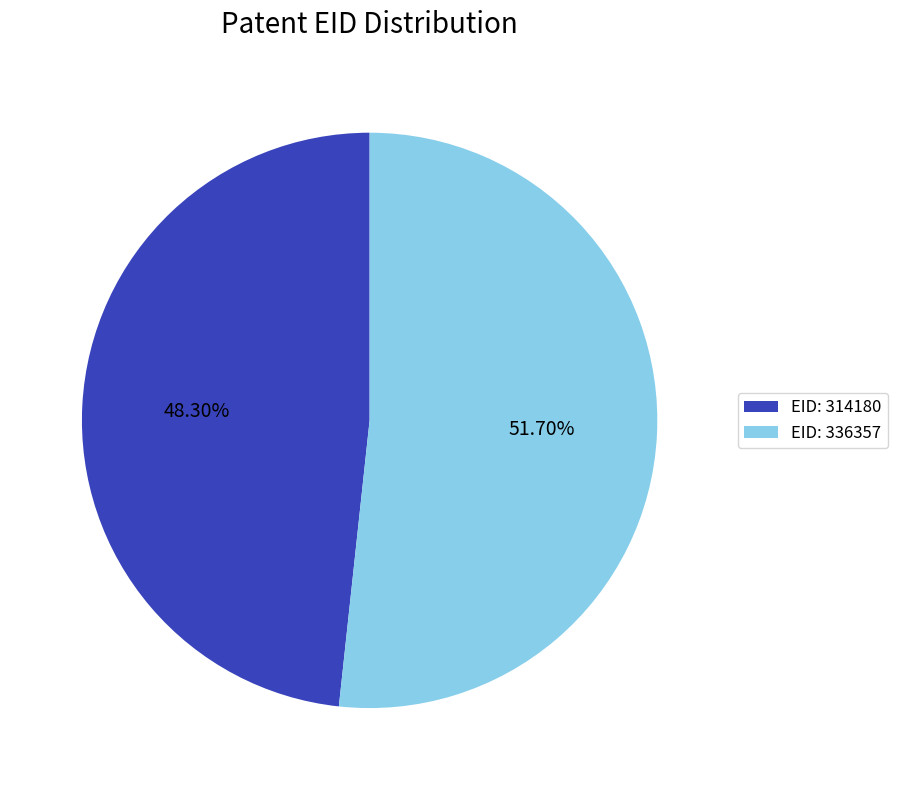

Between EID: 314180 and EID: 336357, which is larger?

EID: 336357